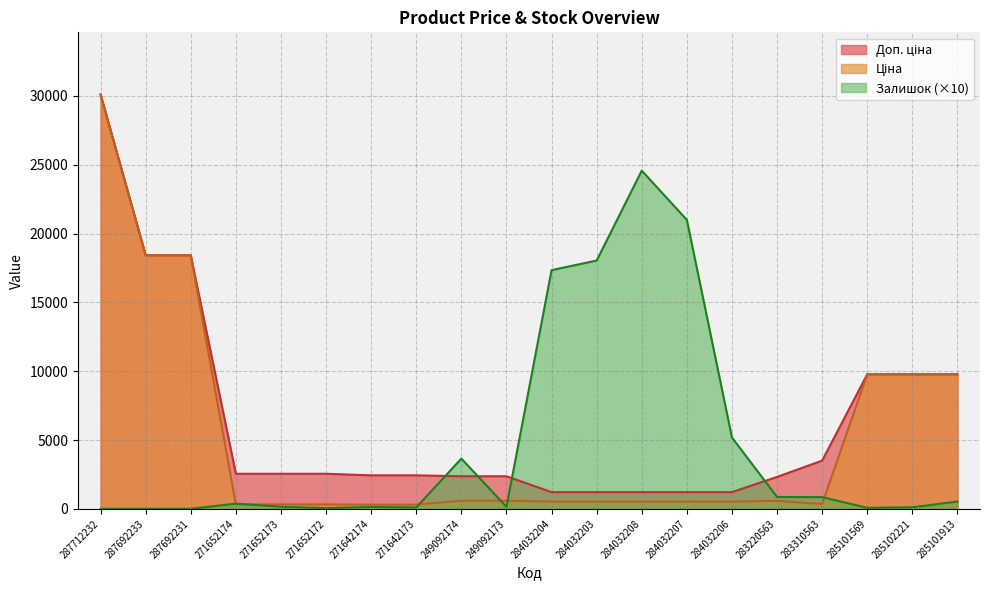

What are all the series names shown in the legend?

Ціна, Доп. ціна, Залишок